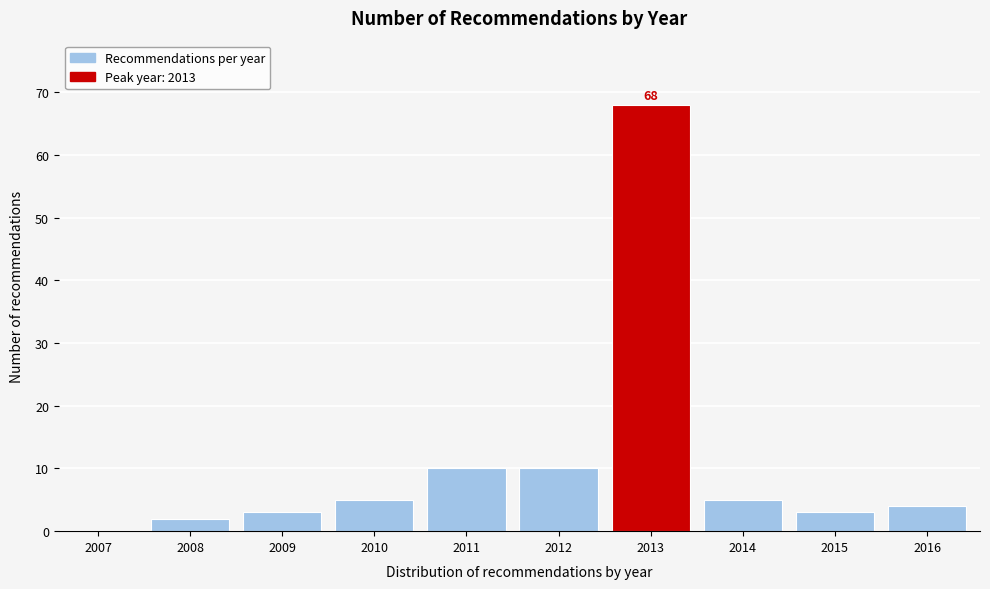

Reading left to right, extract all data points from this chart.

2007=0	2008=2	2009=3	2010=5	2011=10	2012=10	2013=68	2014=5	2015=3	2016=4